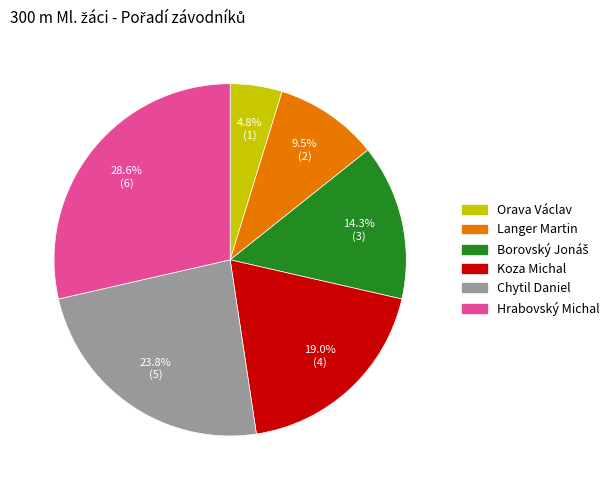

What is the largest slice in the pie chart?

Hrabovský Michal